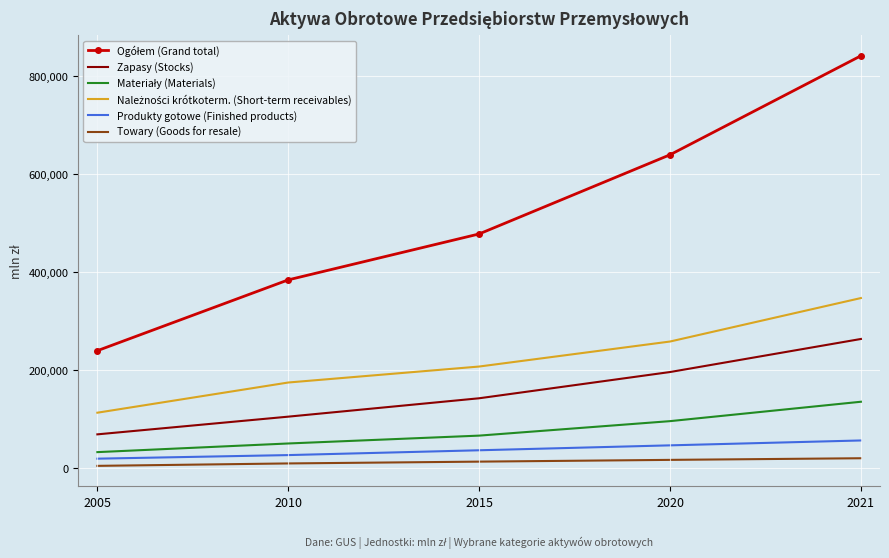

True or false: Zapasy (Stocks) and Towary (Goods for resale) cross at least once.

False